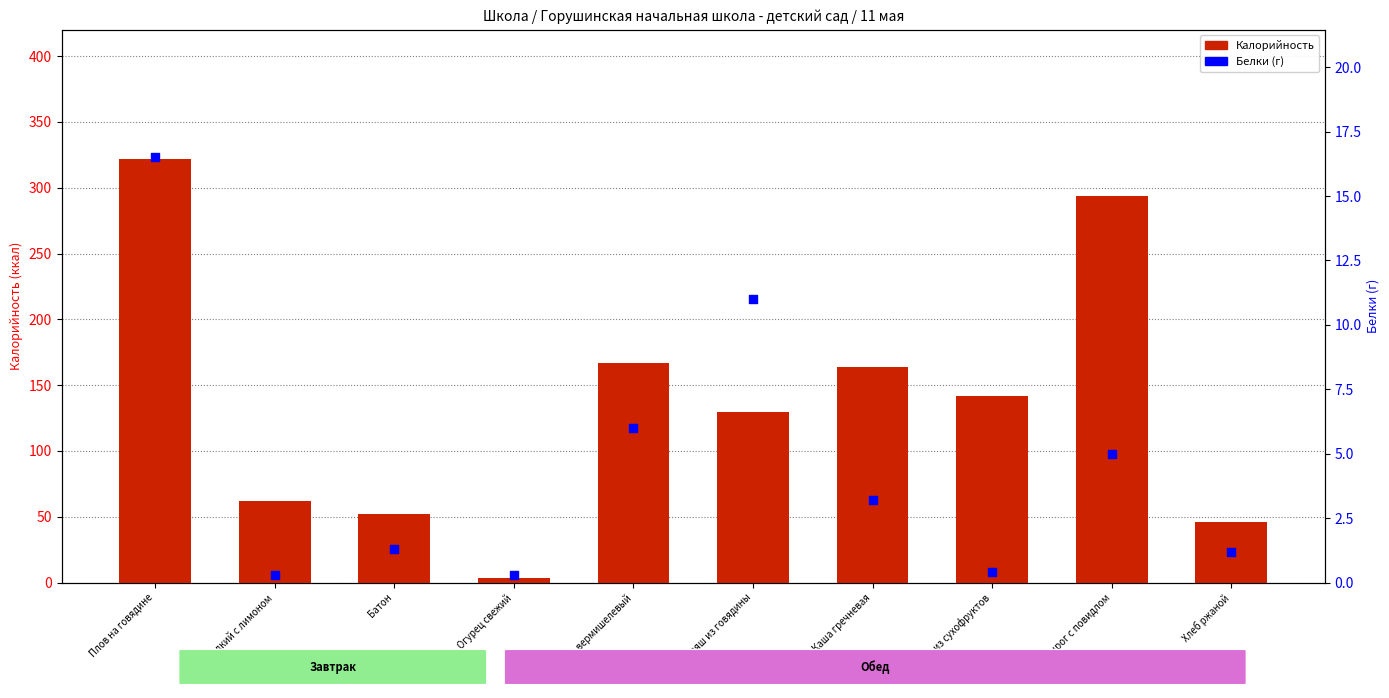

Is the value of Калорийность at Чай сладкий с лимоном greater than the value of Белки (г) at Батон?

Yes